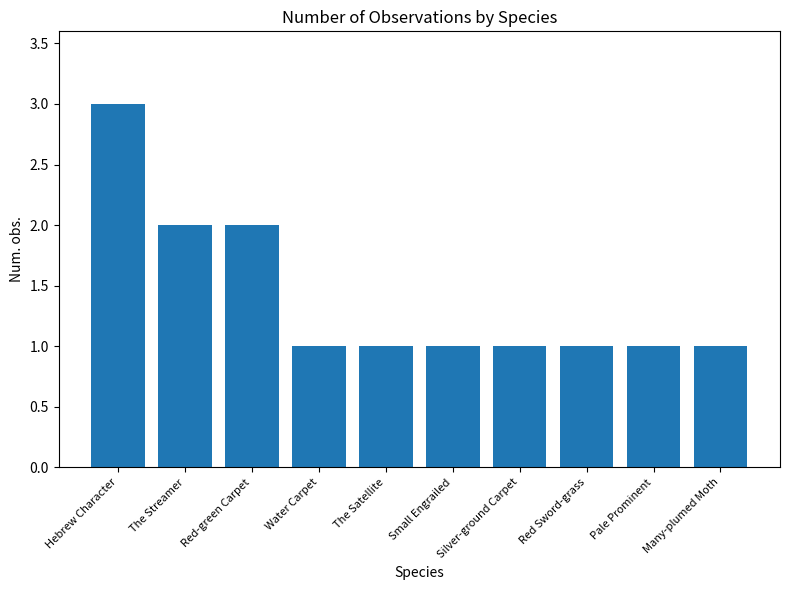

What is the label of the 9th bar from the right?

The Streamer